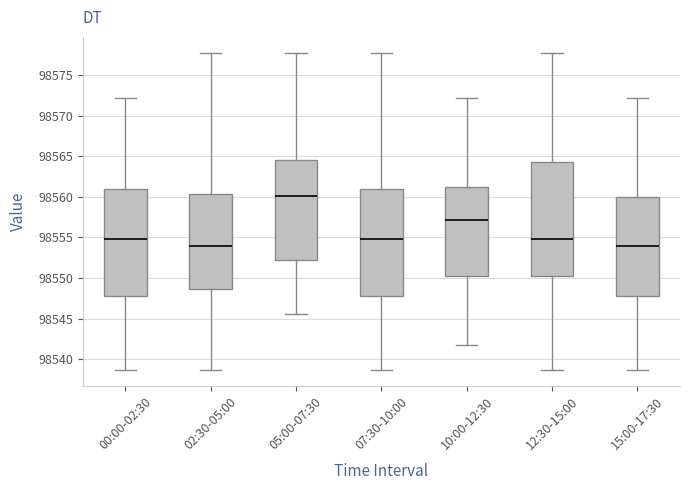

Comparing the boxes themselves (not the whiskers), which one is the tallest?

12:30-15:00